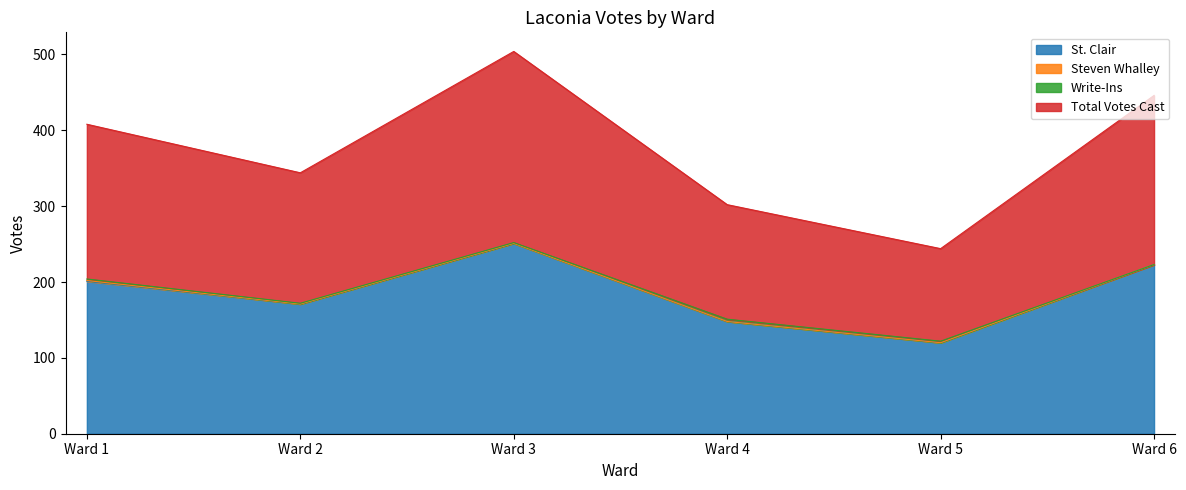

Which category has the lowest value in the St. Clair series?

Ward 5